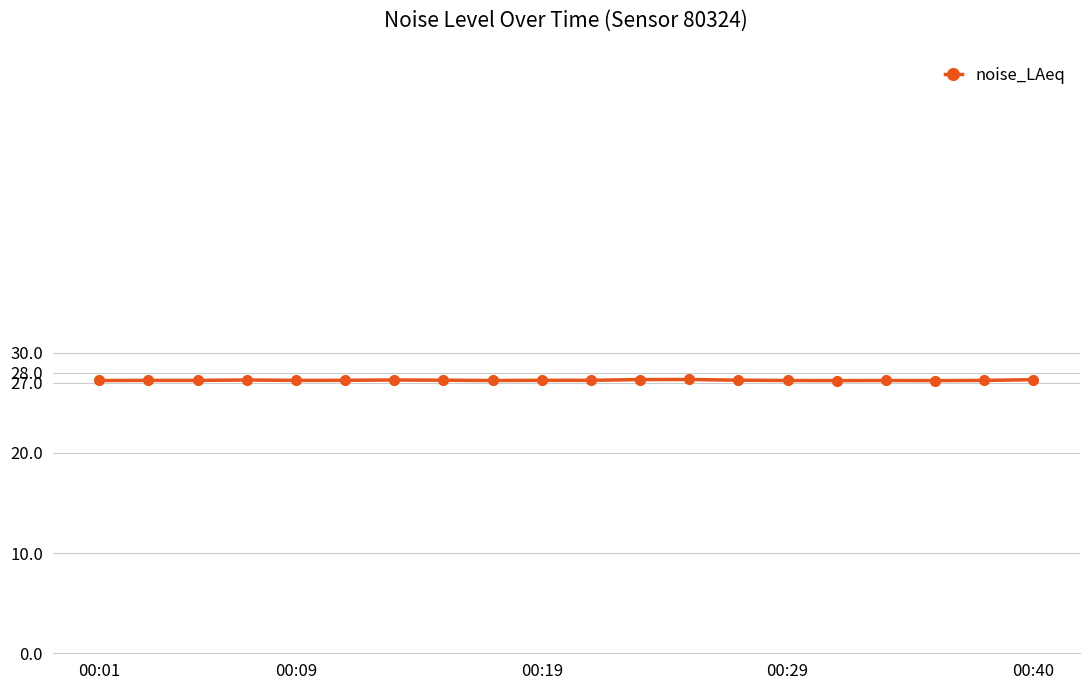

What is the average value?

27.2